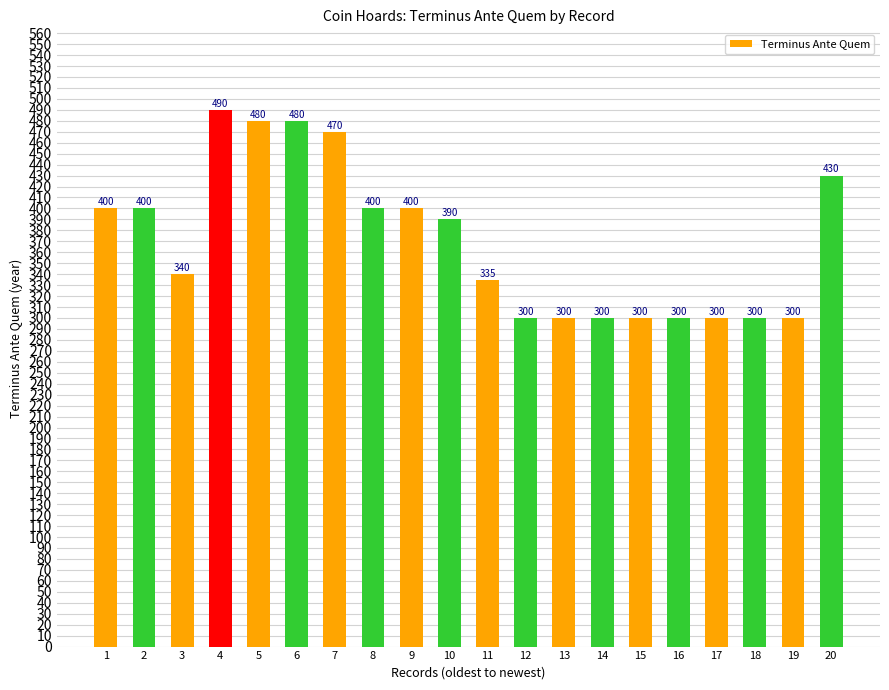

How many values are below 390?

10